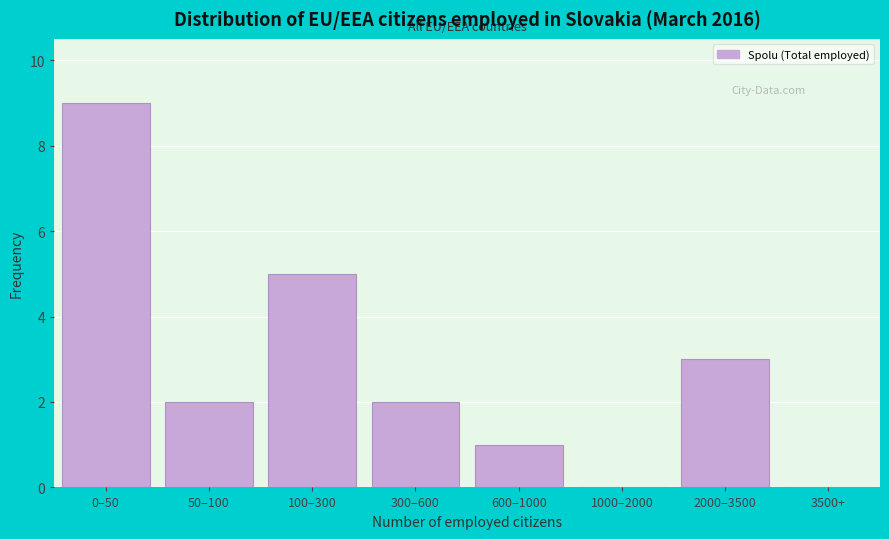

Reading right to left, transcribe all the data shown in this chart.

3500+=0	2000–3500=3	1000–2000=0	600–1000=1	300–600=2	100–300=5	50–100=2	0–50=9